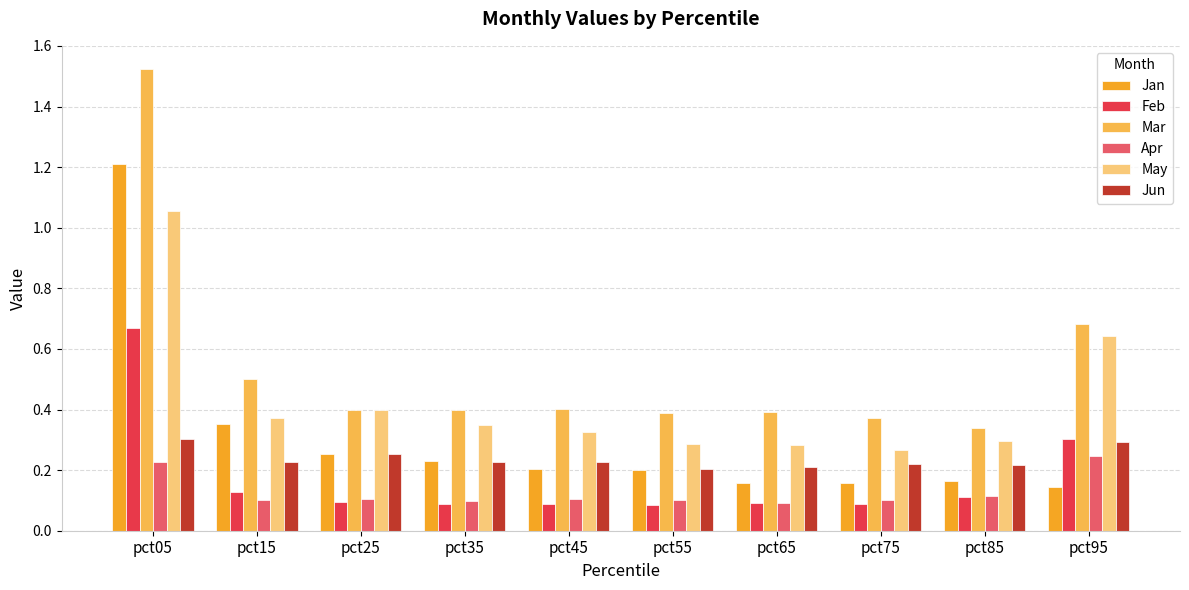

The Feb series shows 0.3 at pct95. True or false?

True